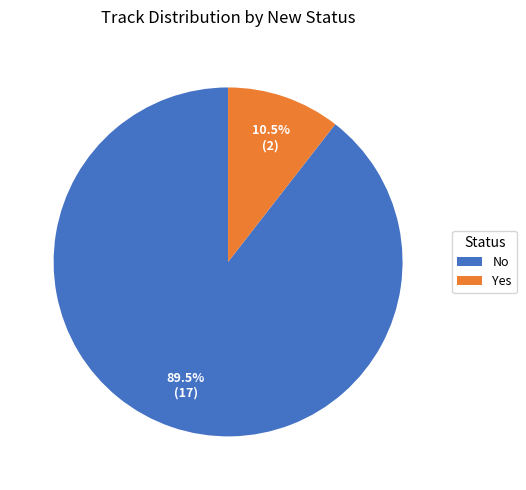

Which slice is the largest?

No